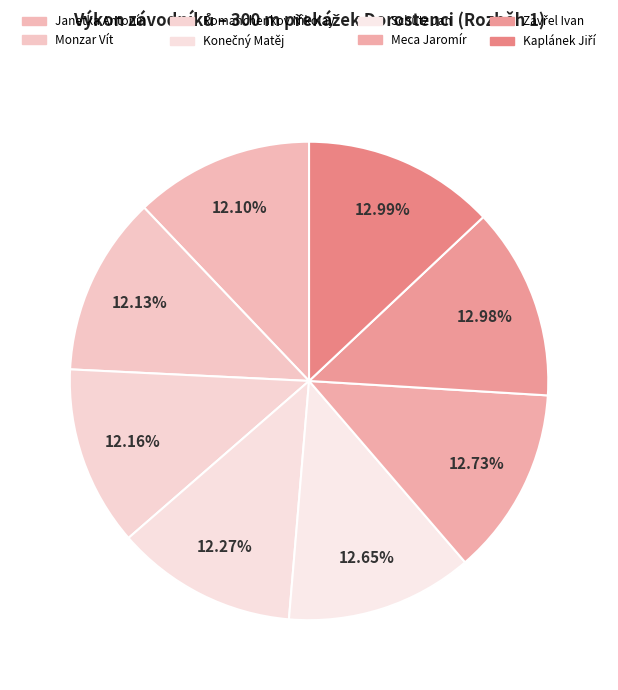

To the nearest percent, what is the average slice percentage?

12%